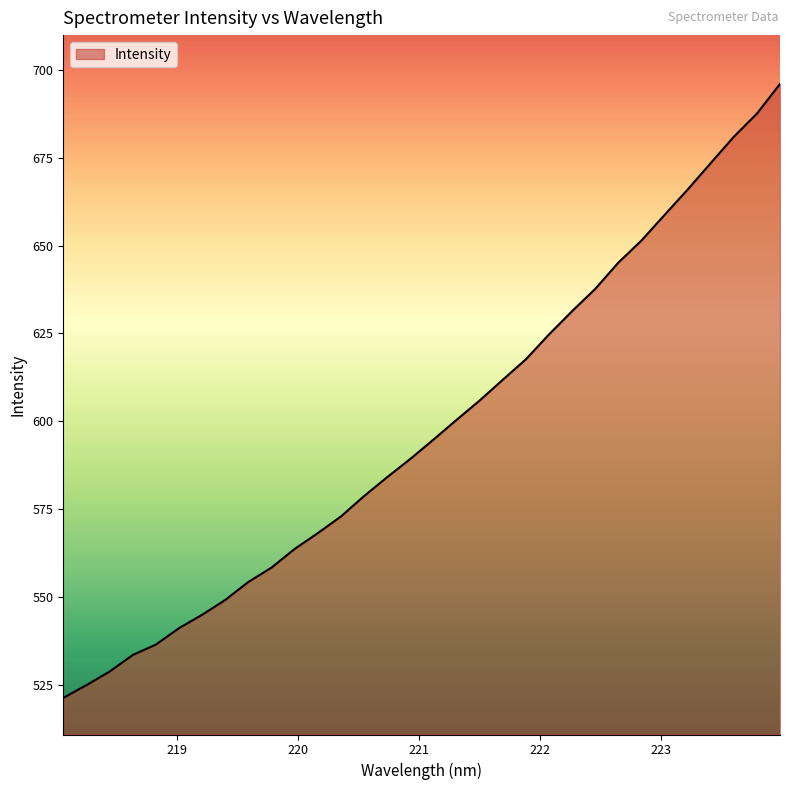

What is the difference between the maximum and minimum values?

174.8